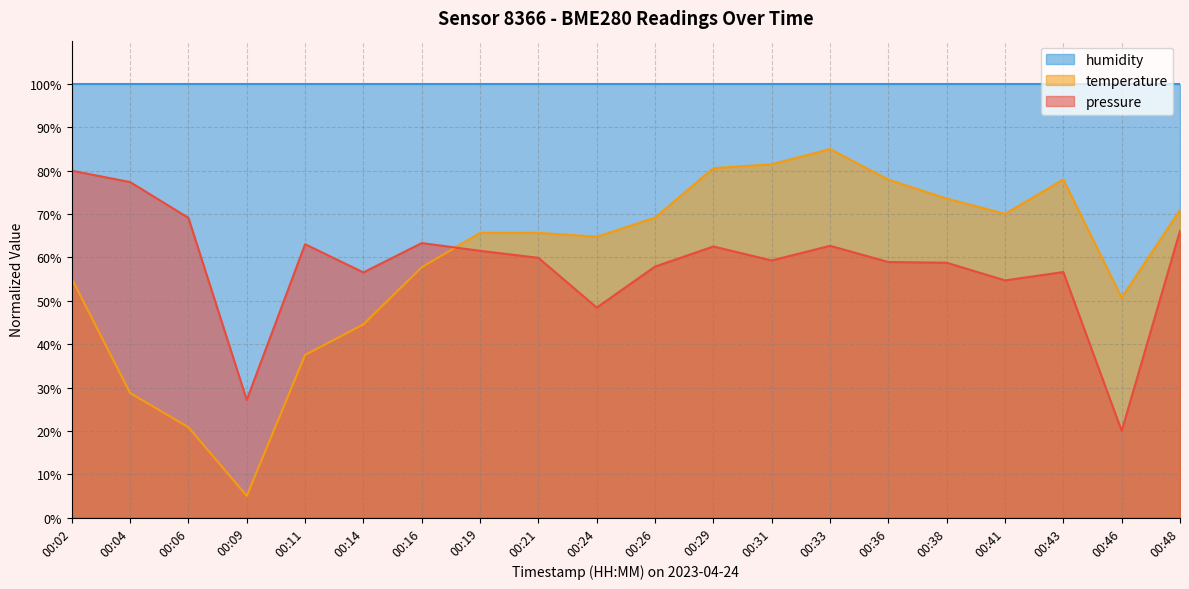

After their last crossing, which series has the higher values: temperature or pressure?

temperature